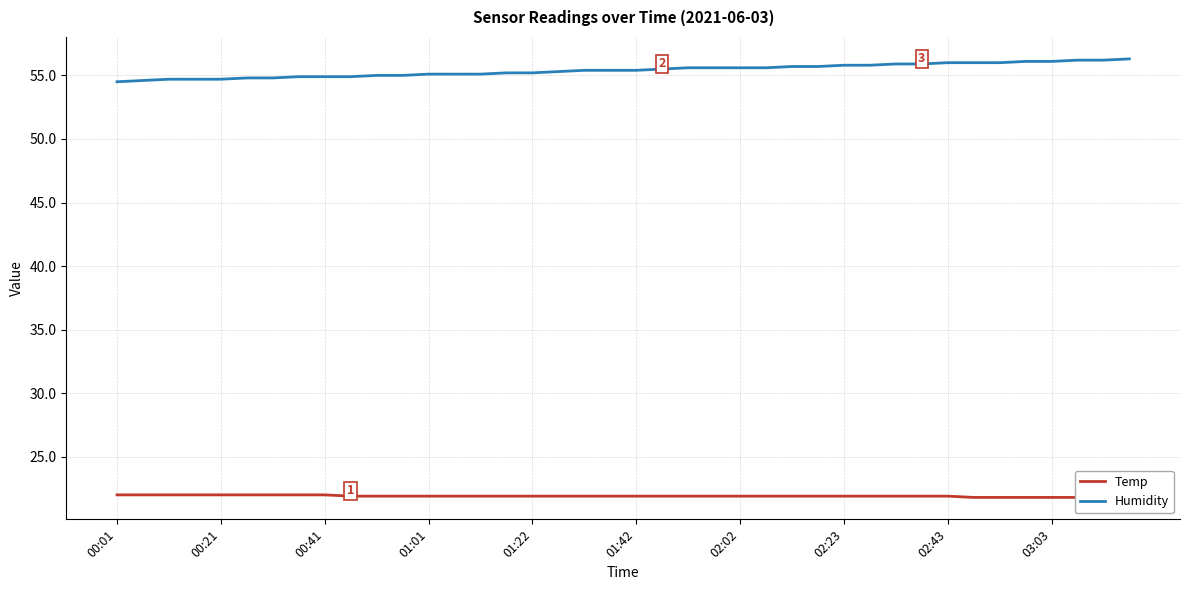

True or false: Humidity has a value of 54.9 at 00:41.

True